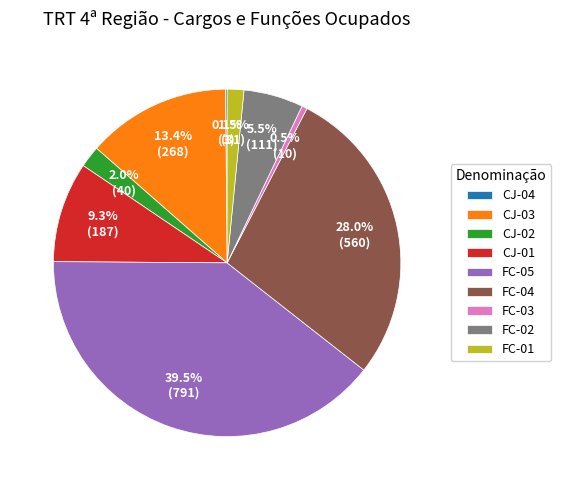

Approximately how many times larger is the value at CJ-01 compared to FC-04?

0.3